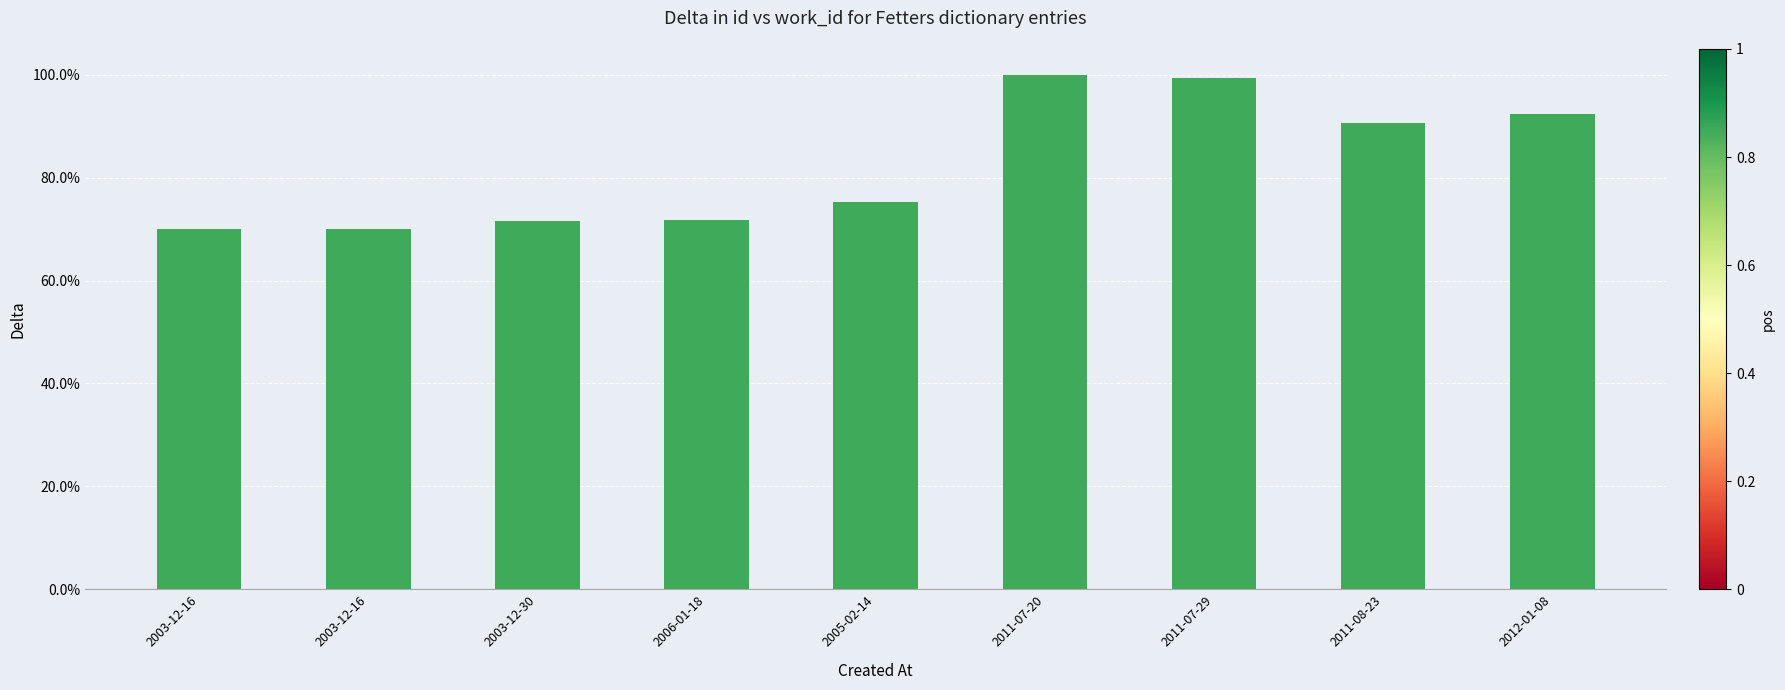

Which label corresponds to the largest value in the chart?

2011-07-20